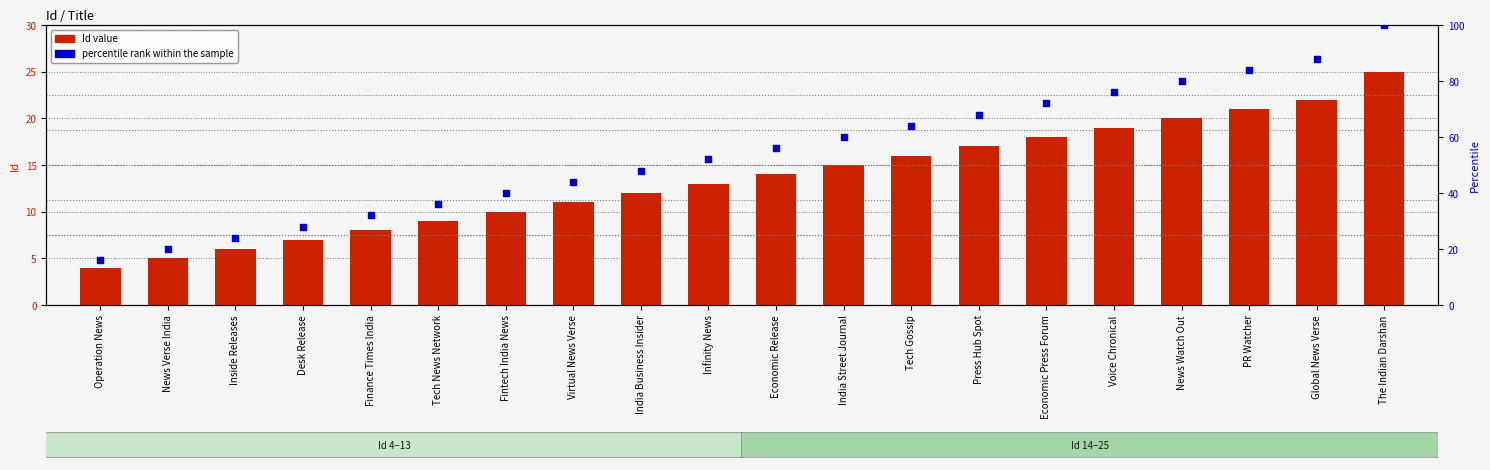

Which series reaches the maximum Y coordinate?

percentile rank within the sample